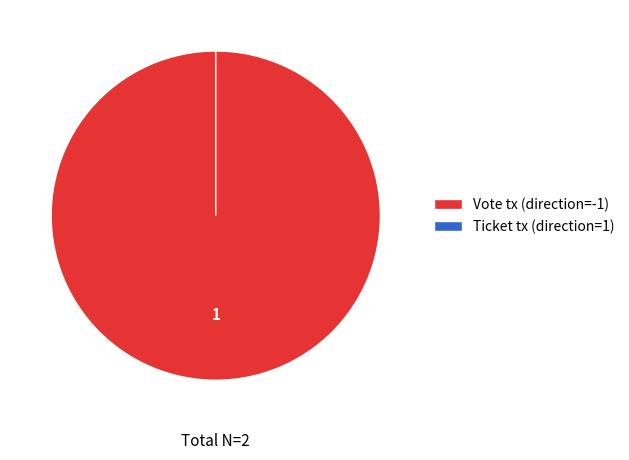

Rank the categories by value from lowest to highest.

Ticket tx (direction=1), Vote tx (direction=-1)